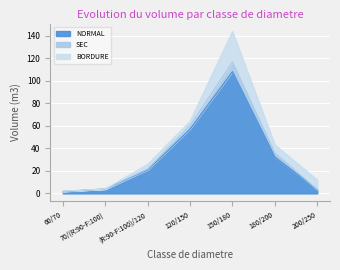

The value of SEC at 150/180 is 15.0. True or false?

False